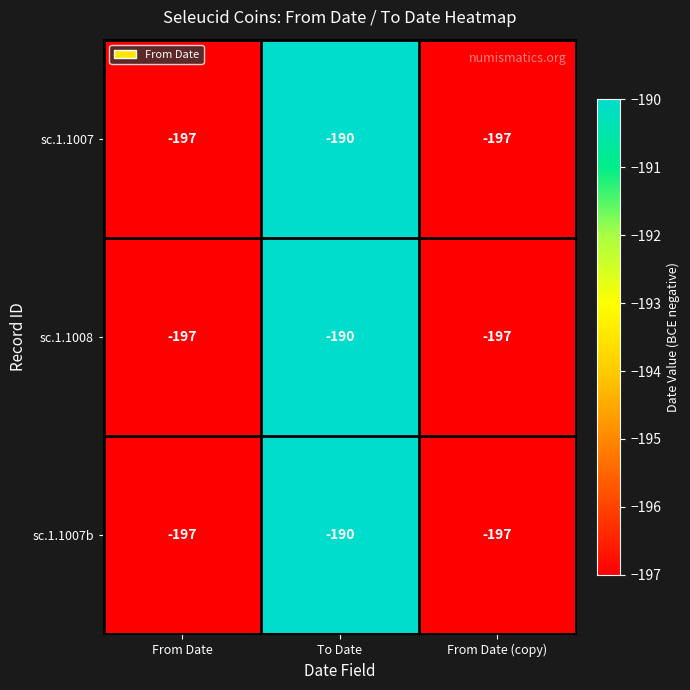

How many series are shown in this chart?

3